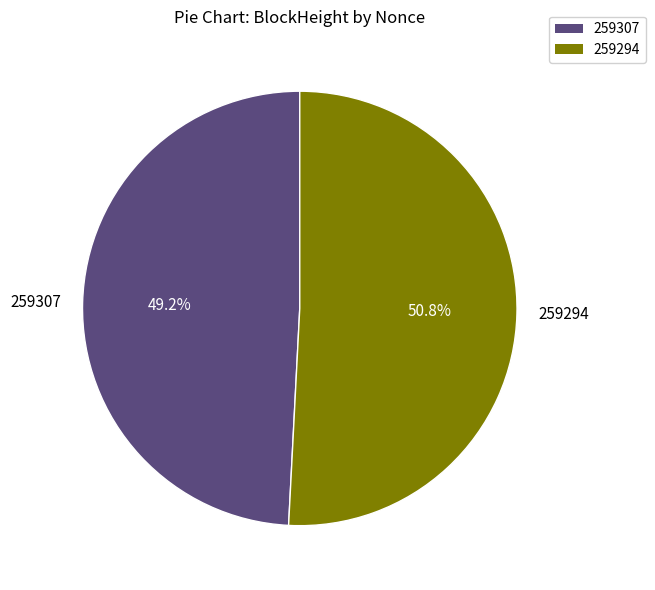

To the nearest percent, what portion does 259294 represent?

51%